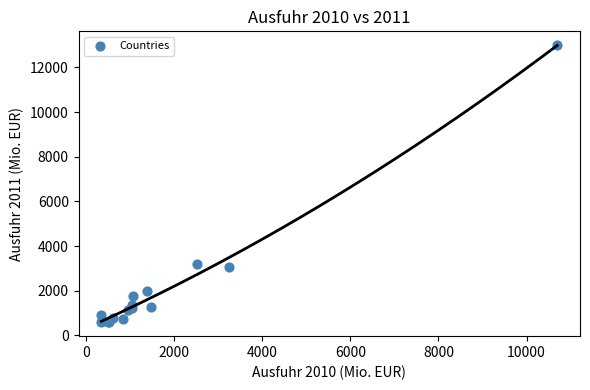

What Y value in the scatter plot is closest to 6793?

3221.3